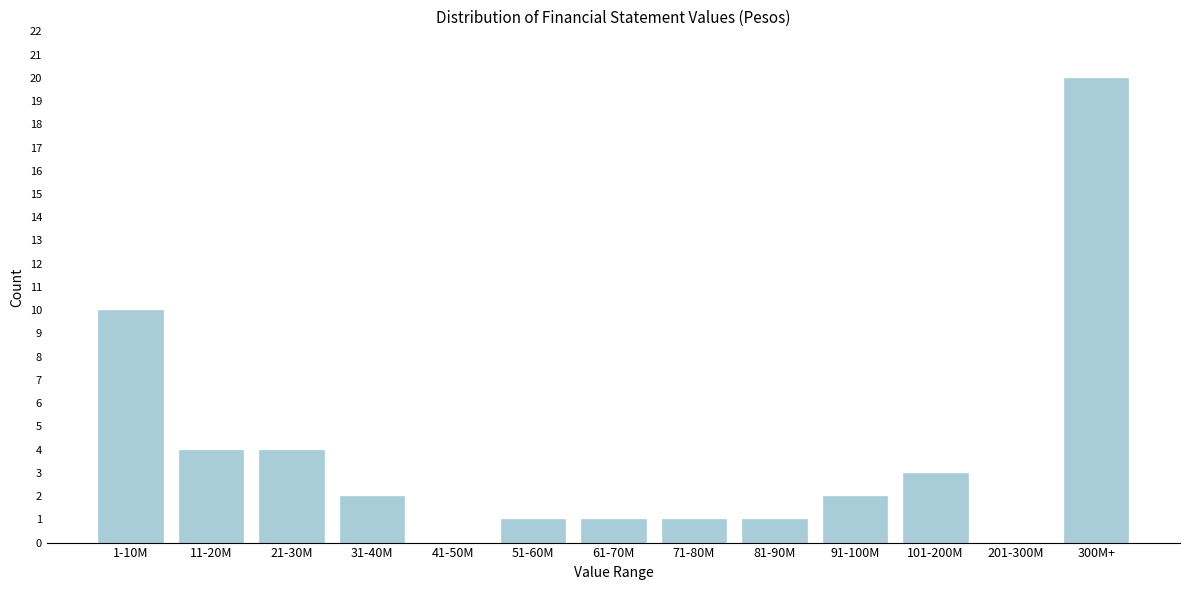

Reading left to right, extract all data points from this chart.

1-10M=10	11-20M=4	21-30M=4	31-40M=2	41-50M=0	51-60M=1	61-70M=1	71-80M=1	81-90M=1	91-100M=2	101-200M=3	201-300M=0	300M+=20